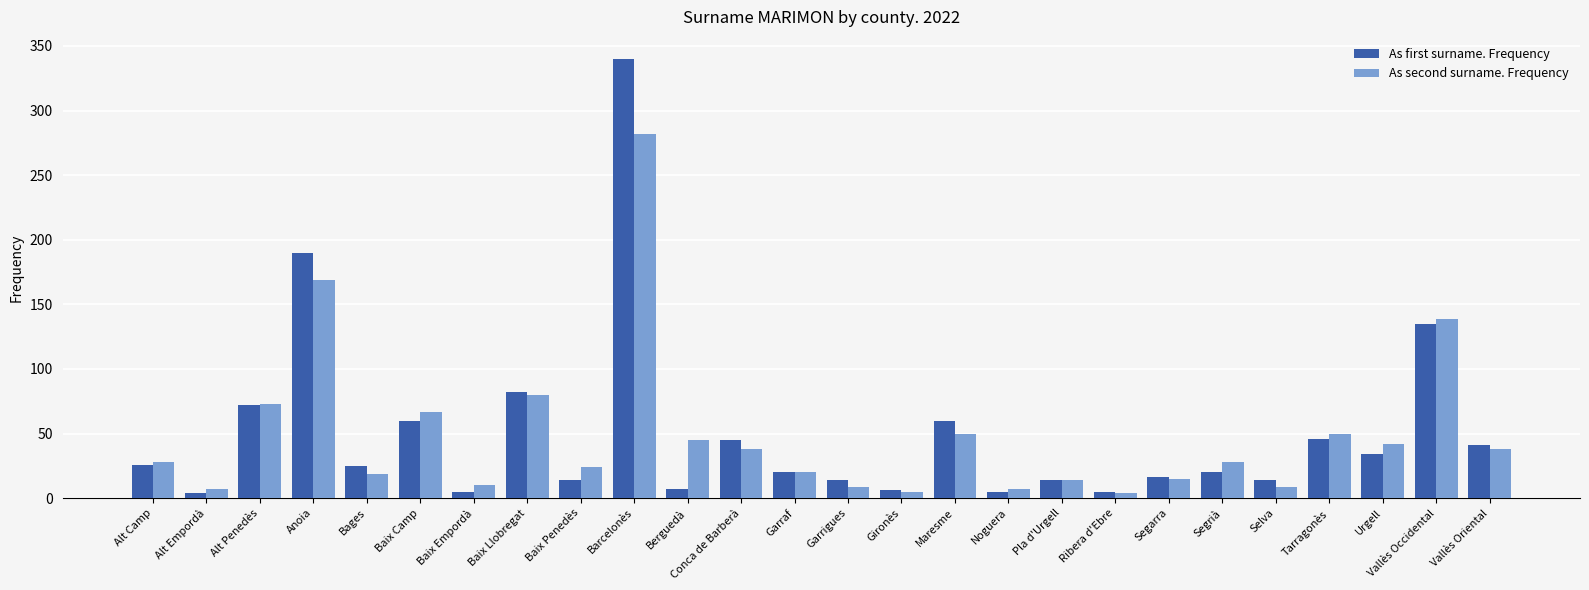

What is the sum of all As first surname. Frequency values?

1300